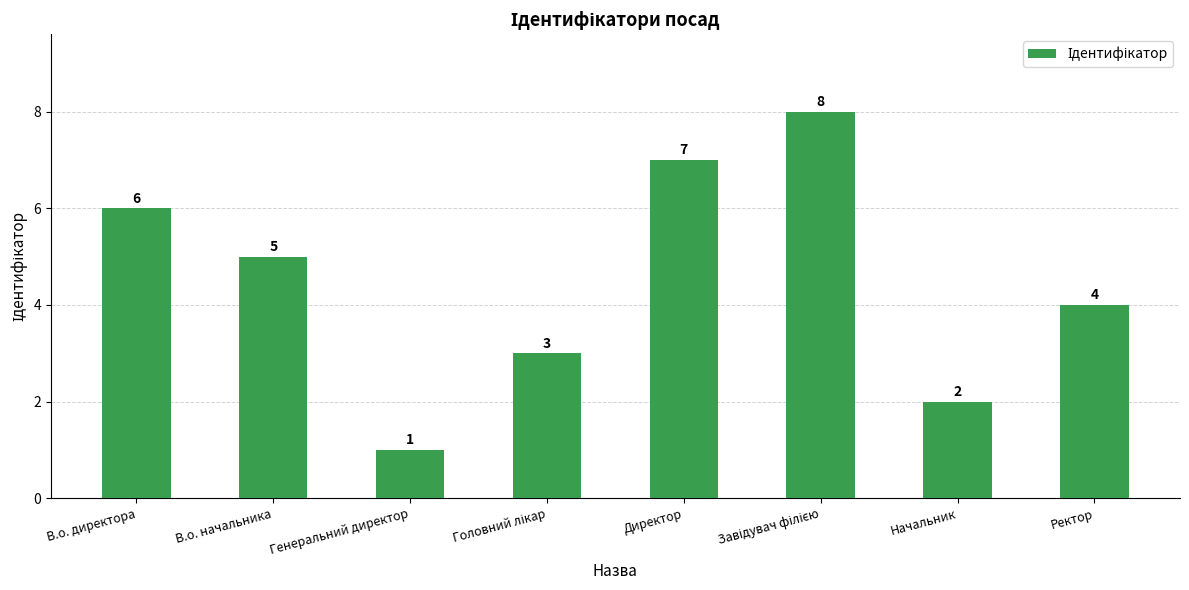

What is the change in value from Генеральний директор to Начальник?

+1